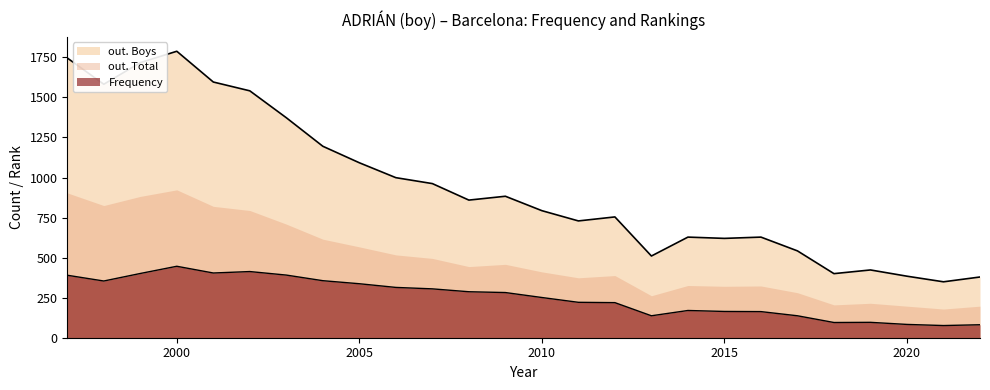

True or false: out. Boys and Position. Boys cross at least once.

False